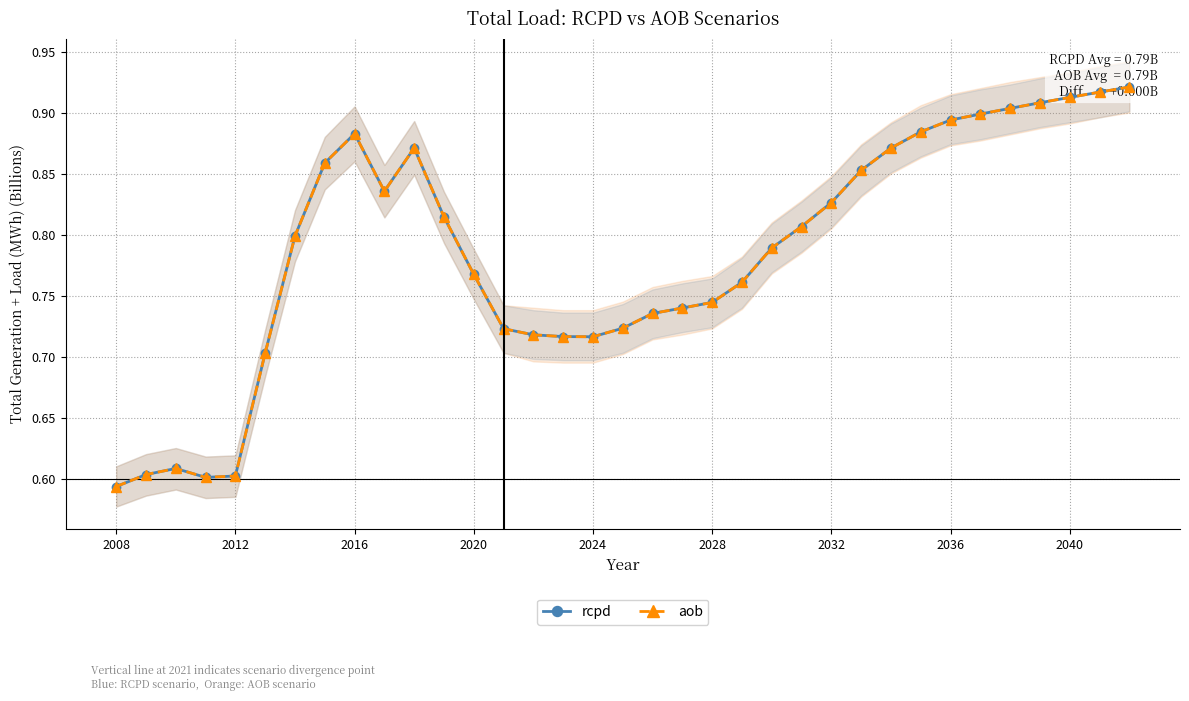

What is the sum of all rcpd values?

27.5